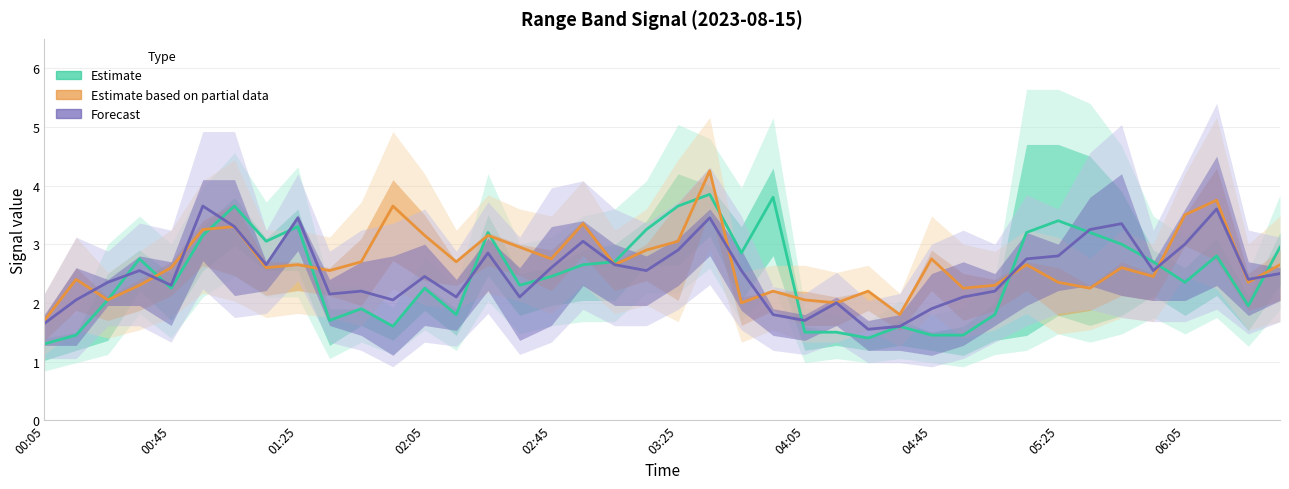

What is the value of the Estimate based on partial data point at the 12th from the left?

3.6